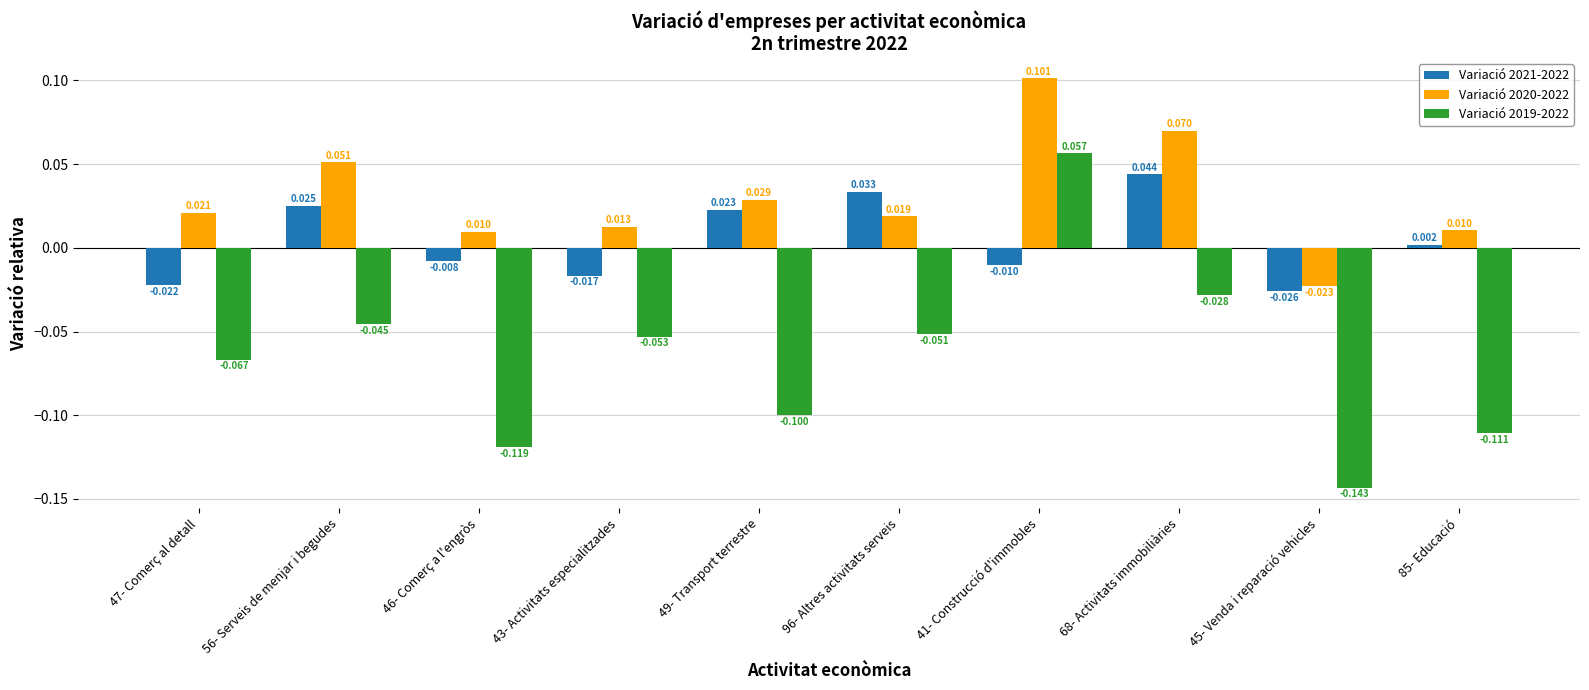

How many distinct data groups are displayed?

3